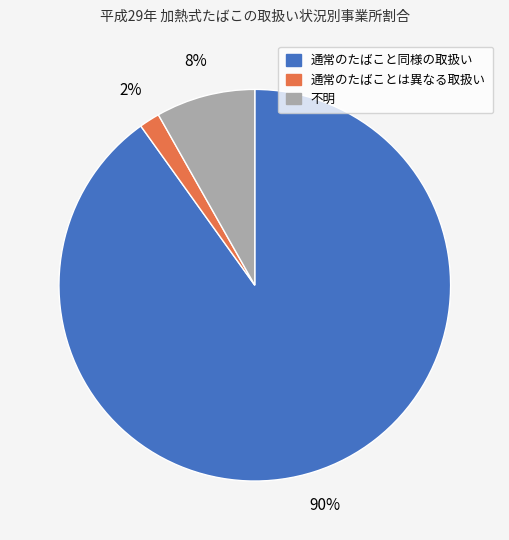

How many slices are in this pie chart?

3